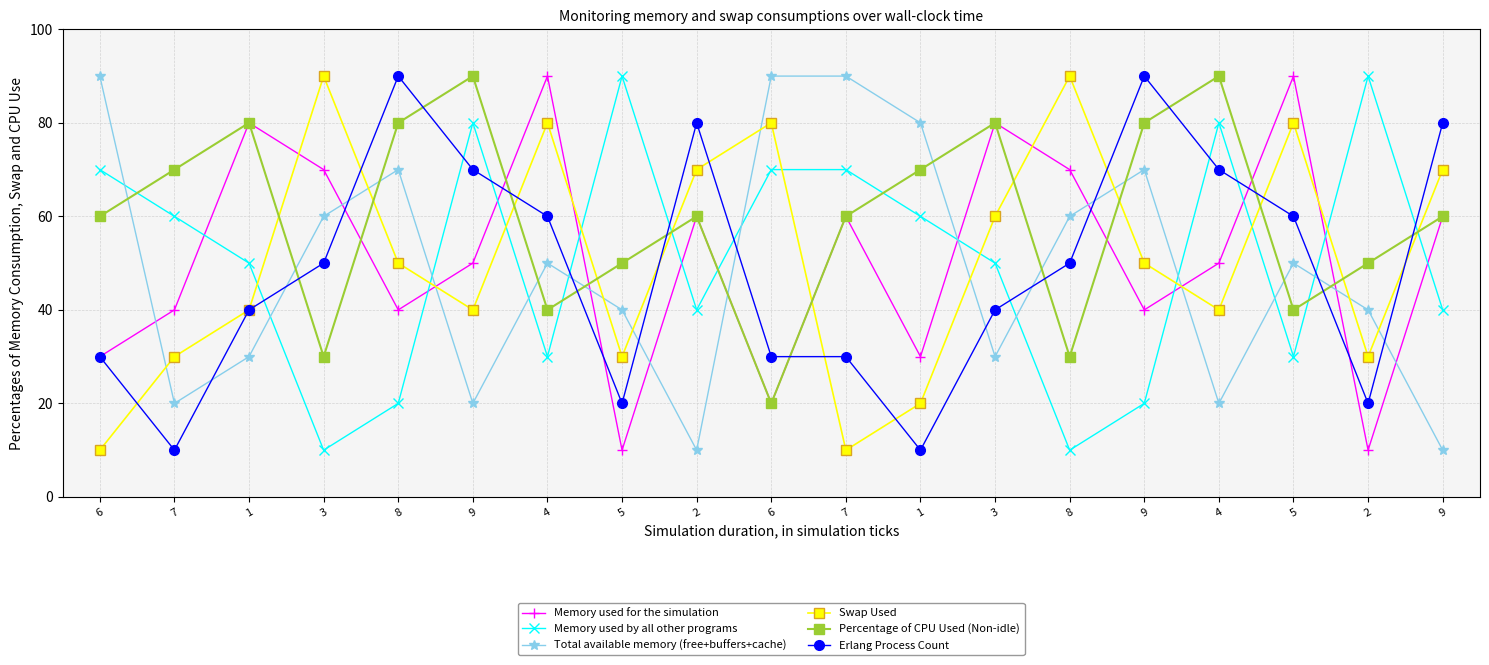

What is the difference between the Erlang Process Count values at 7 and 6?

20